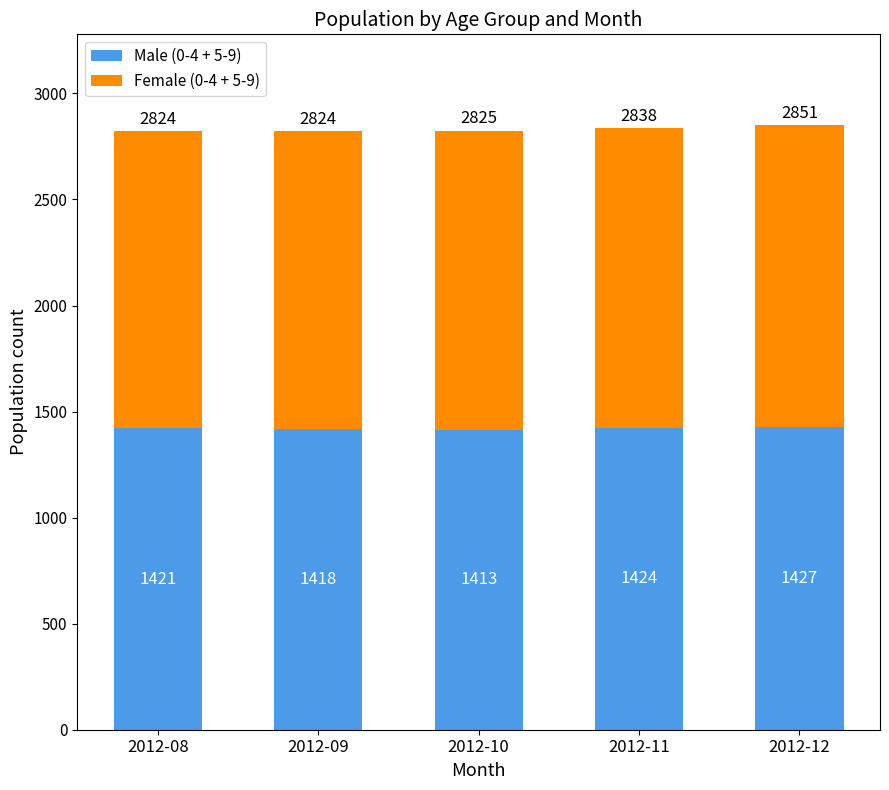

What is the value of the Male (0-4 + 5-9) bar at the 5th from the left?

1427